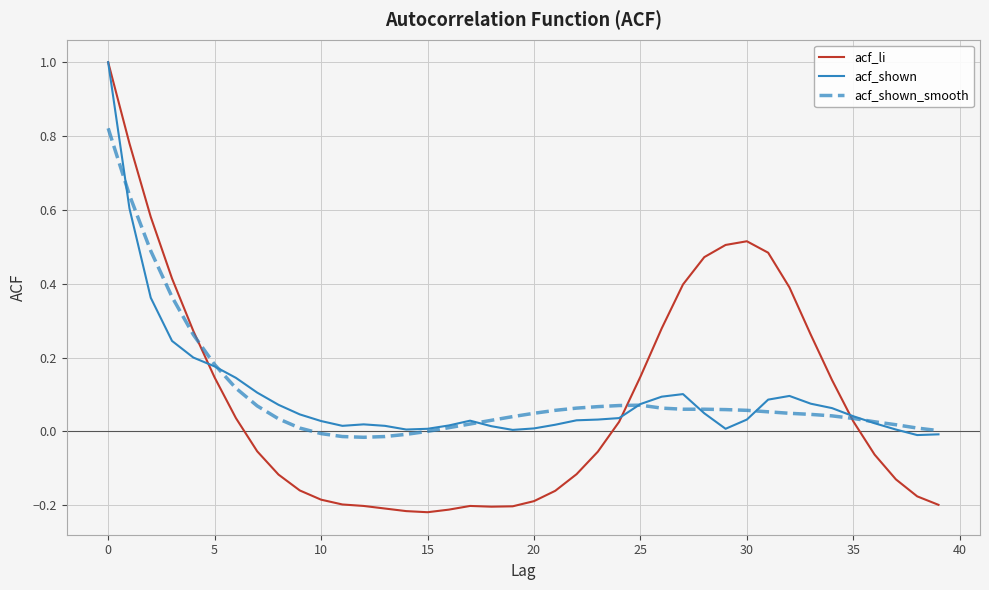

Which series has the largest range (max minus min)?

acf_li